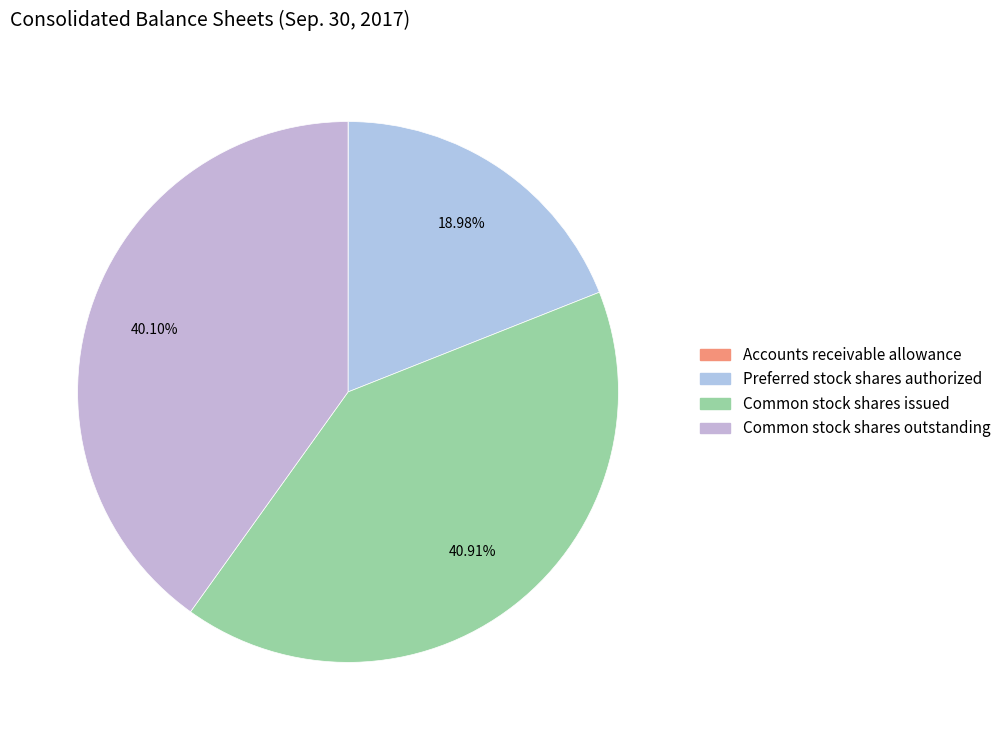

Rank the categories by value from lowest to highest.

Accounts receivable allowance, Preferred stock shares authorized, Common stock shares outstanding, Common stock shares issued